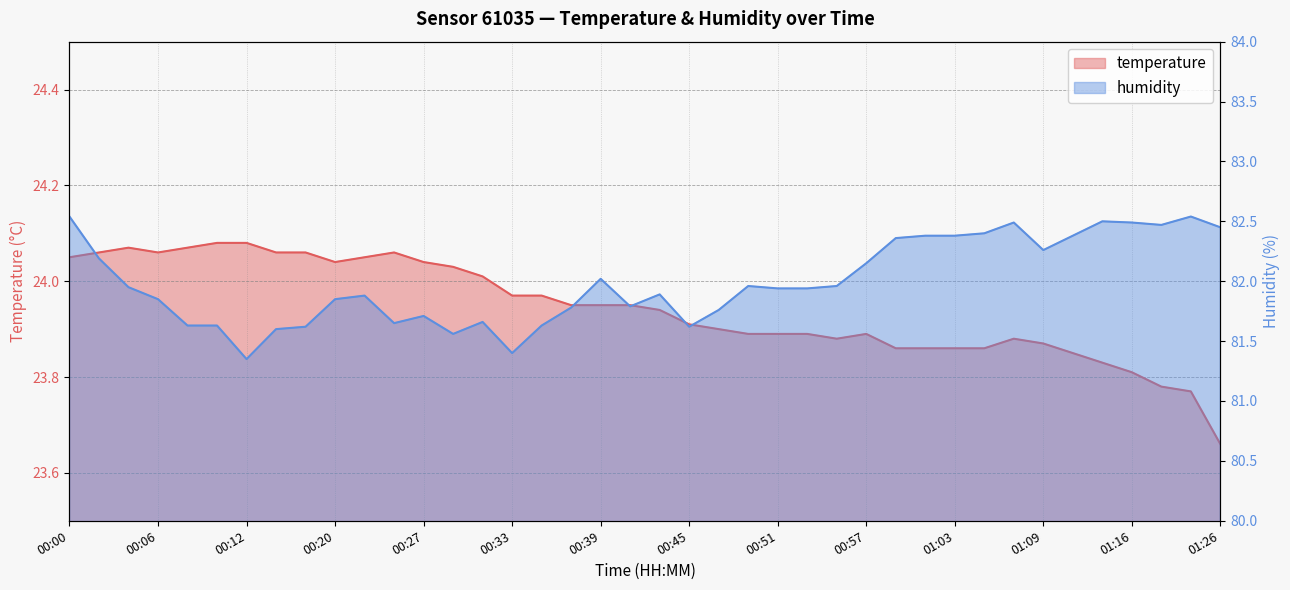

The humidity series shows 82.2 at 00:02. True or false?

True